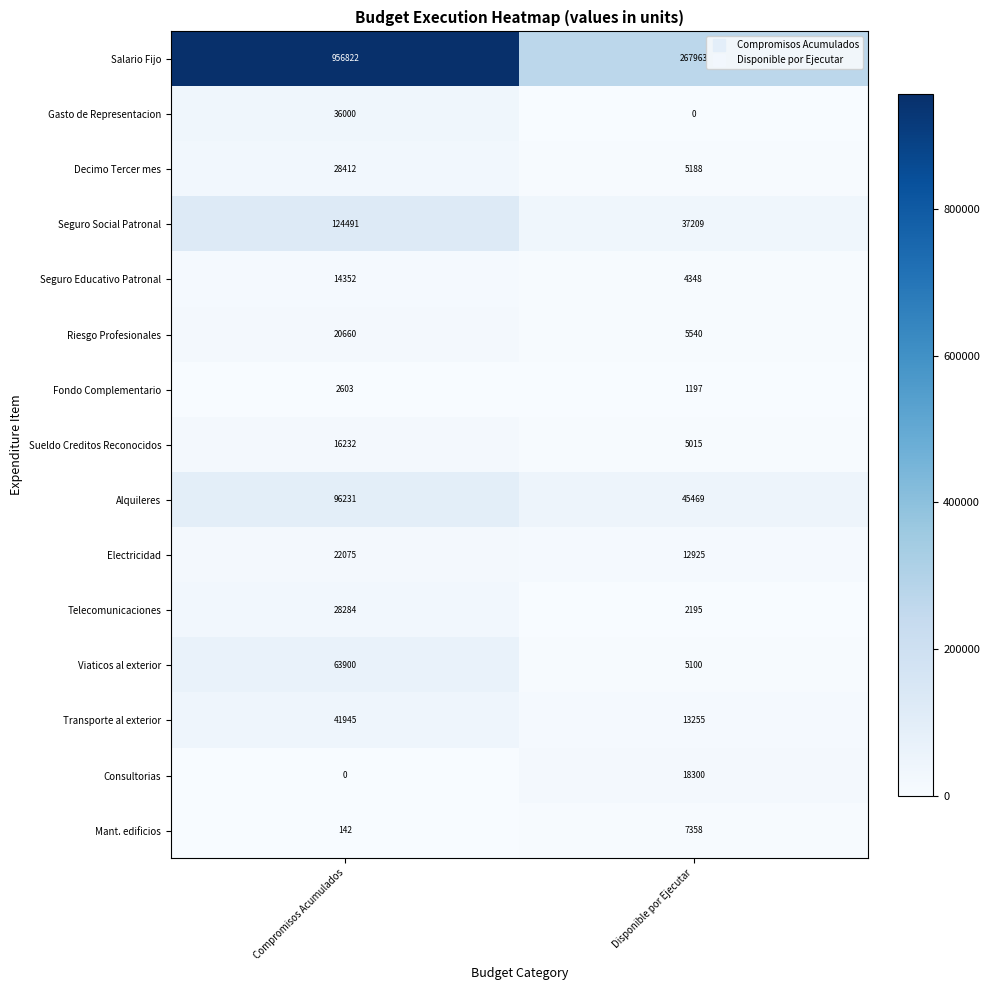

Reading right to left, extract all data points from this chart.

Salario Fijo: Disponible por Ejecutar=267963	Compromisos Acumulados=956822
Gasto de Representacion: Disponible por Ejecutar=0	Compromisos Acumulados=36000
Decimo Tercer mes: Disponible por Ejecutar=5188	Compromisos Acumulados=28412
Seguro Social Patronal: Disponible por Ejecutar=37209	Compromisos Acumulados=124491
Seguro Educativo Patronal: Disponible por Ejecutar=4348	Compromisos Acumulados=14352
Riesgo Profesionales: Disponible por Ejecutar=5540	Compromisos Acumulados=20660
Fondo Complementario: Disponible por Ejecutar=1197	Compromisos Acumulados=2603
Sueldo Creditos Reconocidos: Disponible por Ejecutar=5015	Compromisos Acumulados=16232
Alquileres: Disponible por Ejecutar=45469	Compromisos Acumulados=96231
Electricidad: Disponible por Ejecutar=12925	Compromisos Acumulados=22075
Telecomunicaciones: Disponible por Ejecutar=2195	Compromisos Acumulados=28284
Viaticos al exterior: Disponible por Ejecutar=5100	Compromisos Acumulados=63900
Transporte al exterior: Disponible por Ejecutar=13255	Compromisos Acumulados=41945
Consultorias: Disponible por Ejecutar=18300	Compromisos Acumulados=0
Mant. edificios: Disponible por Ejecutar=7358	Compromisos Acumulados=142